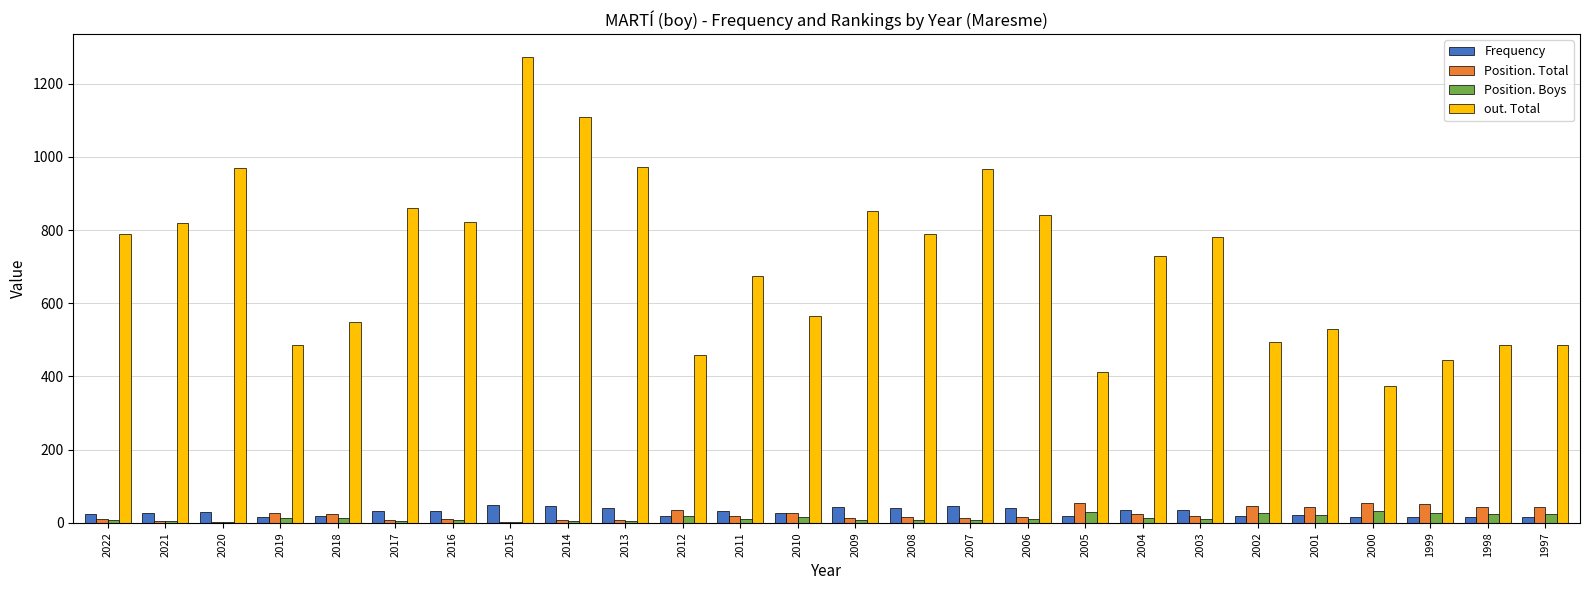

True or false: out. Total has a value of 411 at 2005.

True